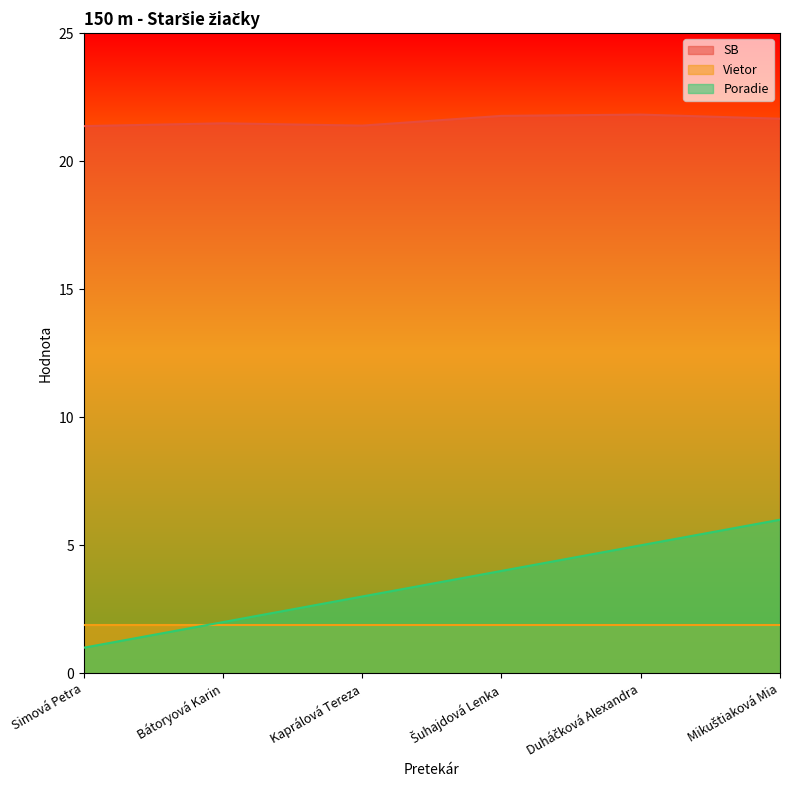

The value of SB at Mikuštiaková Mia is 21.7. True or false?

True